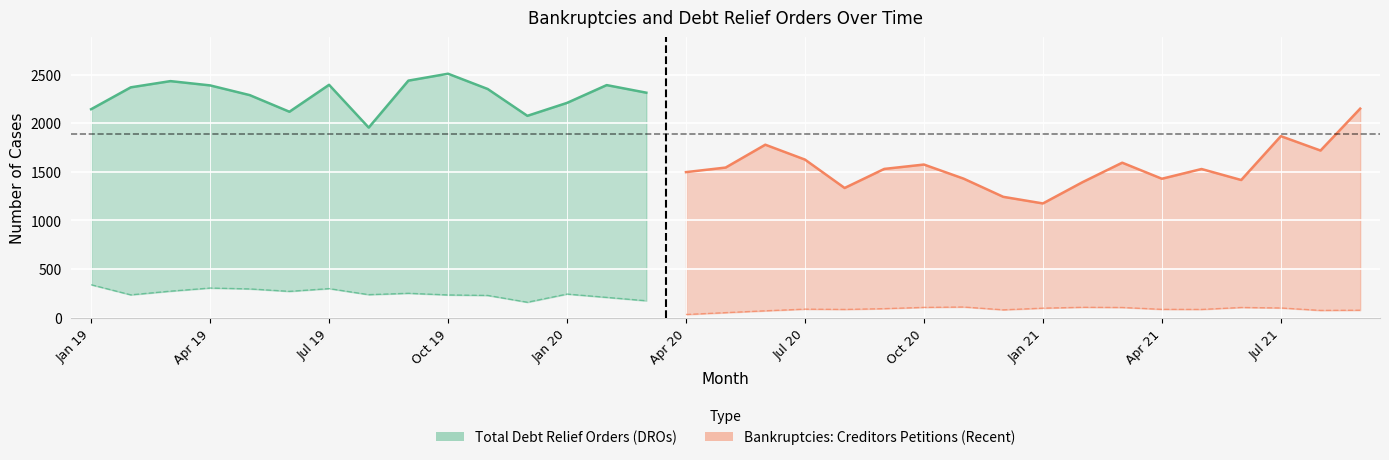

What is the sum of the Total Debt Relief Orders (DROs) values at Jan 20 and Sep 19?

4647